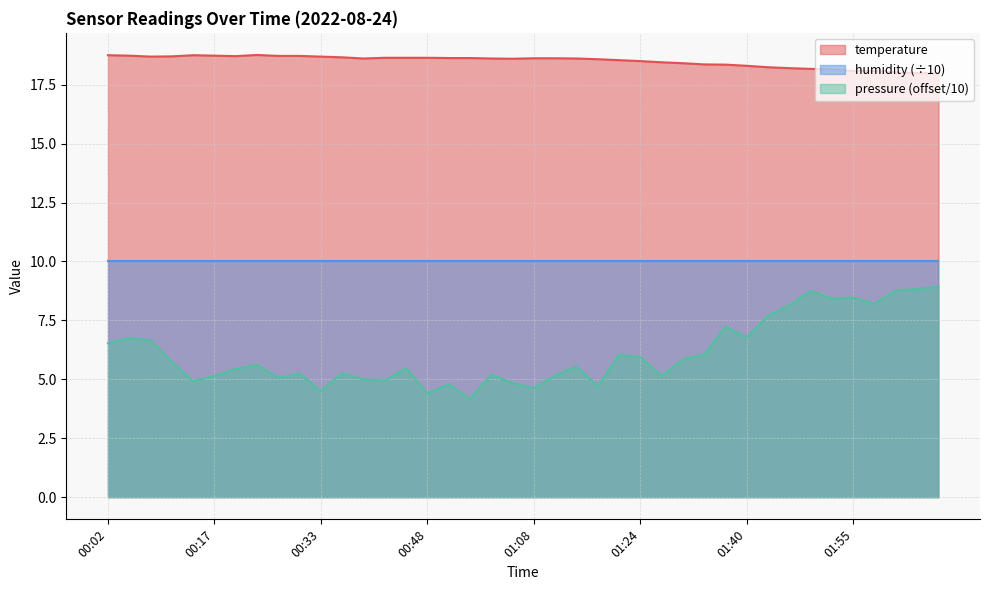

Reading left to right, transcribe all the data shown in this chart.

00:02=18.8	00:05=18.7	00:08=18.7	00:11=18.7	00:14=18.8	00:17=18.7	00:21=18.7	00:24=18.8	00:27=18.7	00:30=18.7	00:33=18.7	00:36=18.7	00:39=18.6	00:42=18.6	00:45=18.6	00:48=18.6	00:52=18.6	00:58=18.6	01:02=18.6	01:05=18.6	01:08=18.6	01:11=18.6	01:14=18.6	01:17=18.6	01:21=18.5	01:24=18.5	01:27=18.4	01:30=18.4	01:33=18.4	01:36=18.4	01:40=18.3	01:43=18.2	01:46=18.2	01:49=18.2	01:52=18.1	01:55=18.1	01:58=18.1	02:02=18.0	02:05=18.0	02:08=18.0